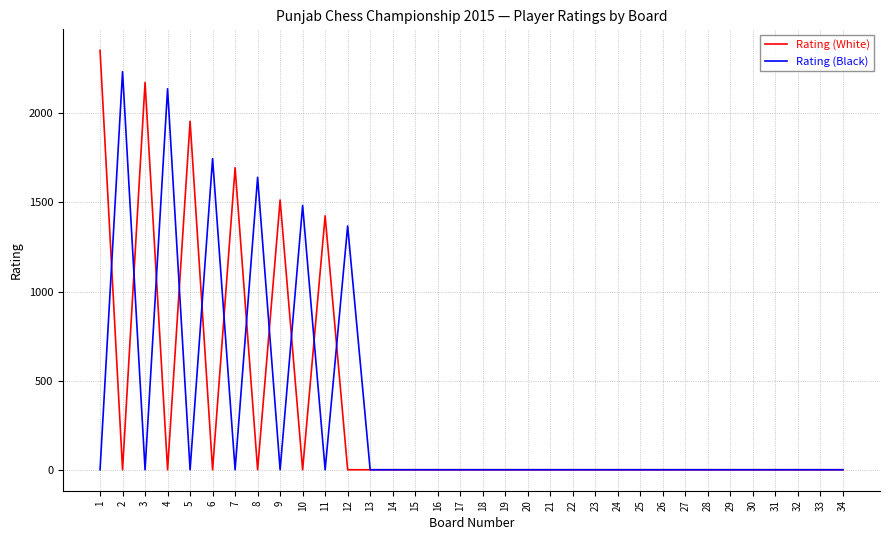

Where is the first local maximum for Rating (White)?

3